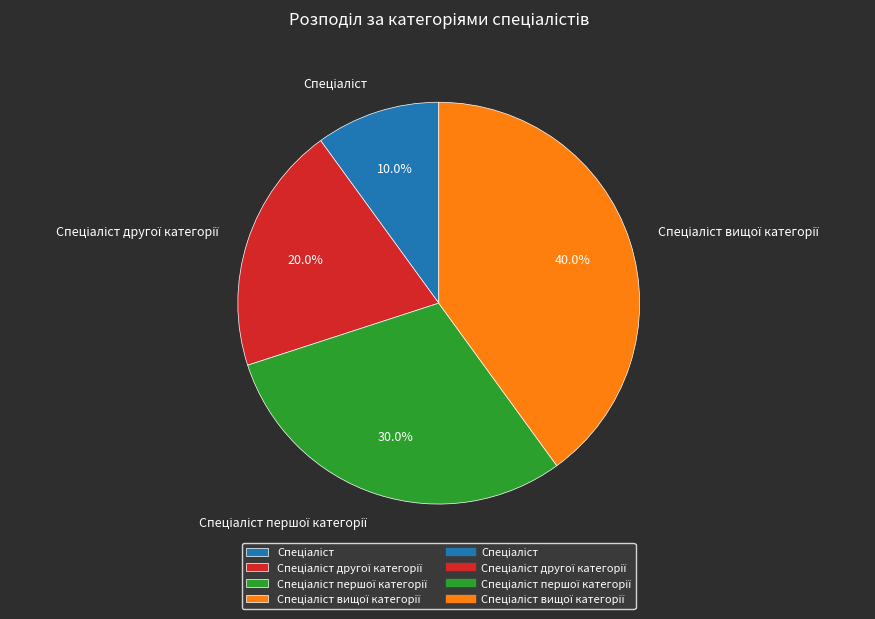

Is there a majority slice in this chart?

No